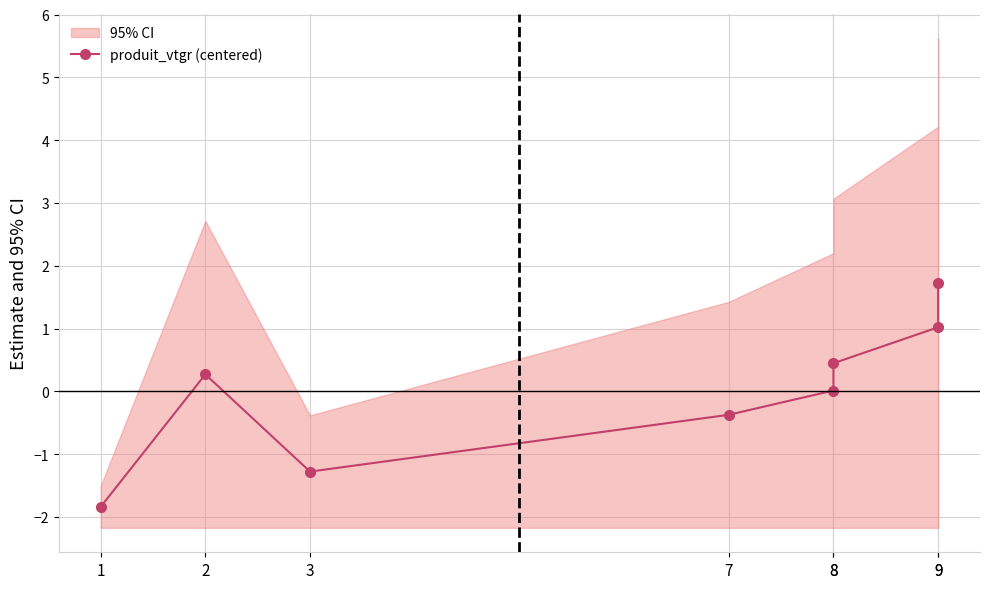

Reading left to right, transcribe all the data shown in this chart.

1=-1.8	2=0.3	3=-1.3	7=-0.4	8=0.0	8=0.4	9=1.0	9=1.7